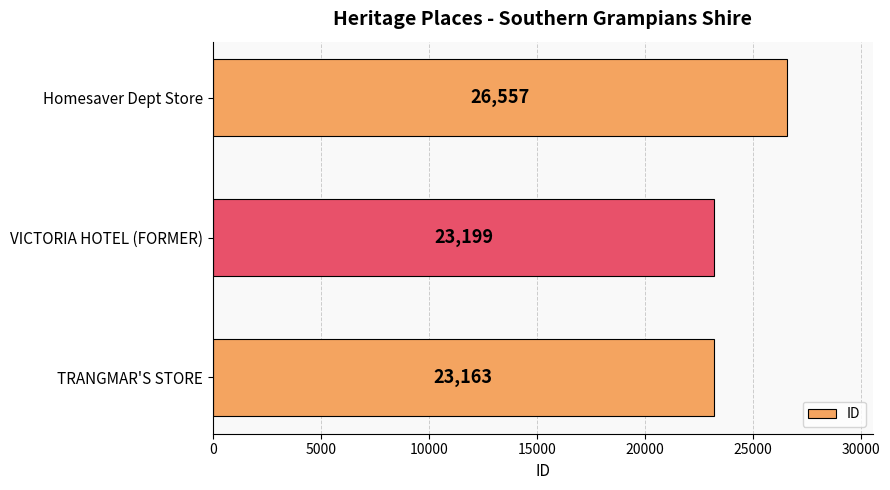

Does the chart contain stacked bars?

No